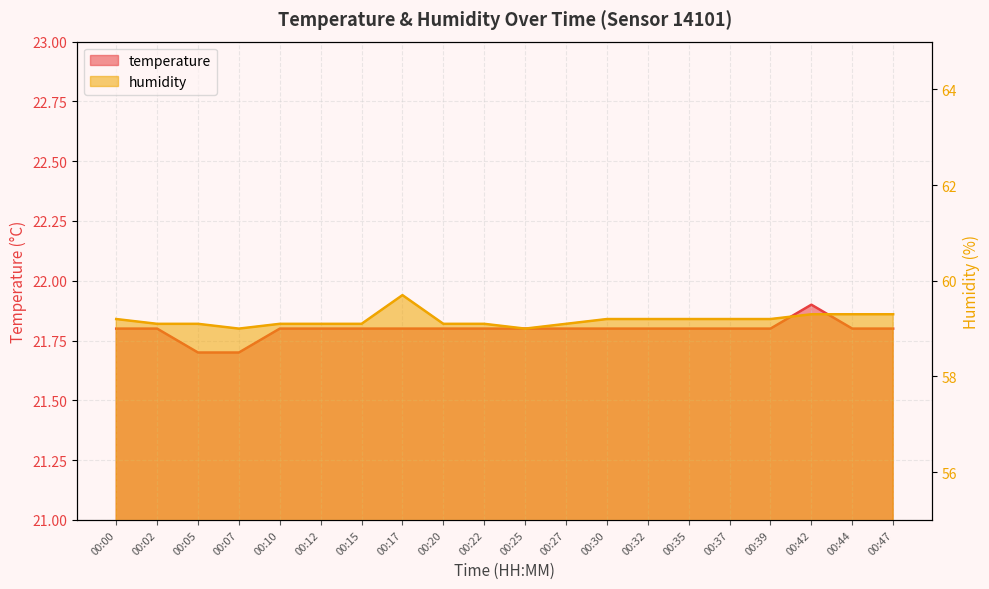

The temperature series shows 11.5 at 00:42. True or false?

False